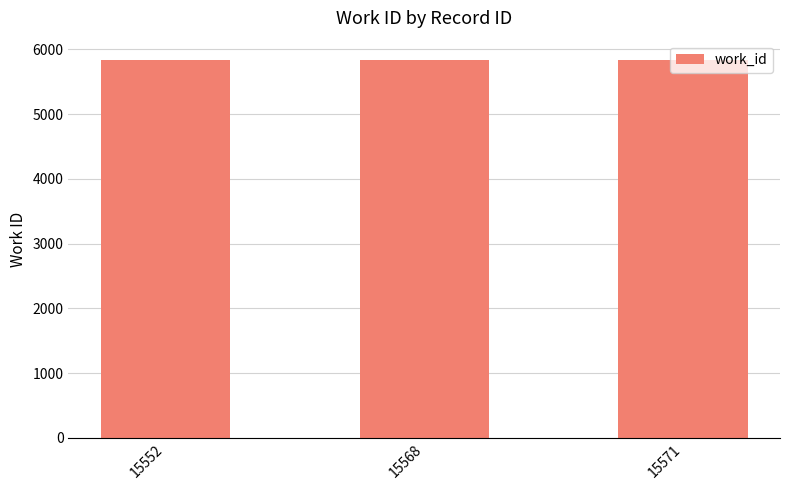

Count the values in the range 5831 to 5842.

3